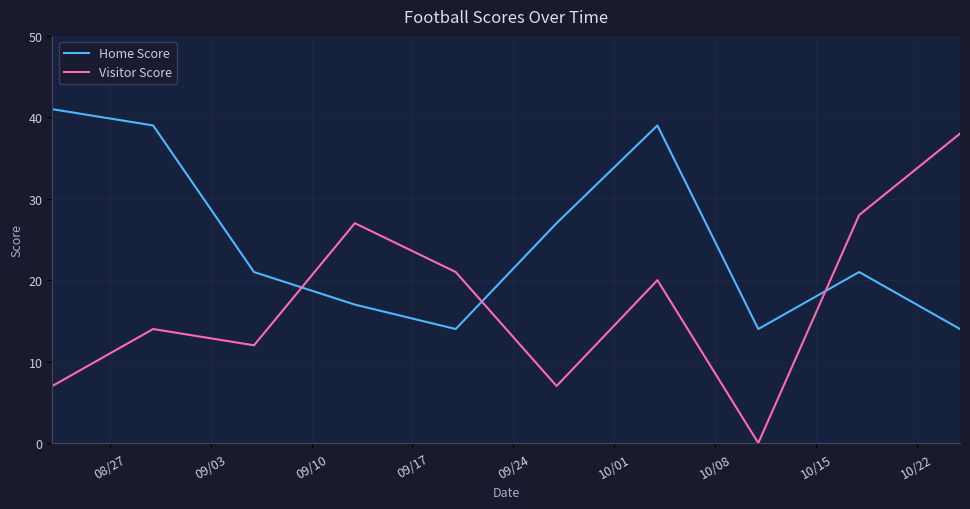

What are all the series names shown in the legend?

Home Score, Visitor Score